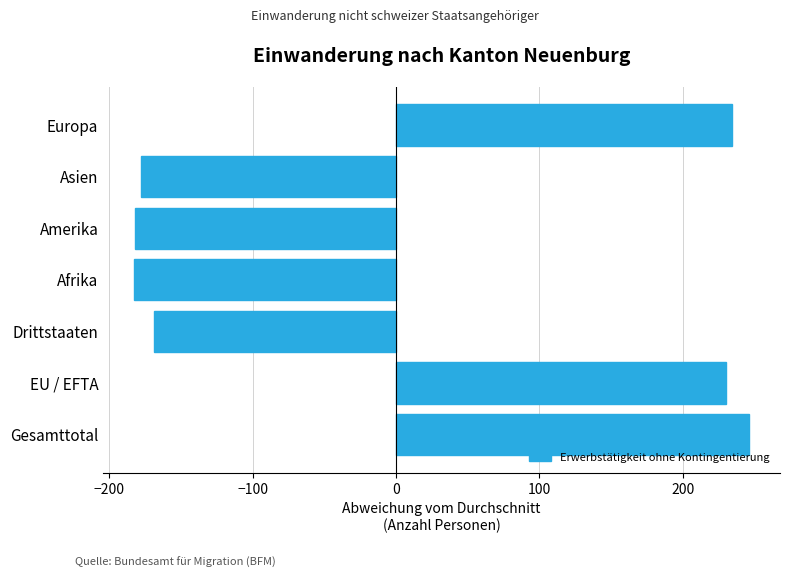

True or false: the data shows -77.8 at Amerika.

False